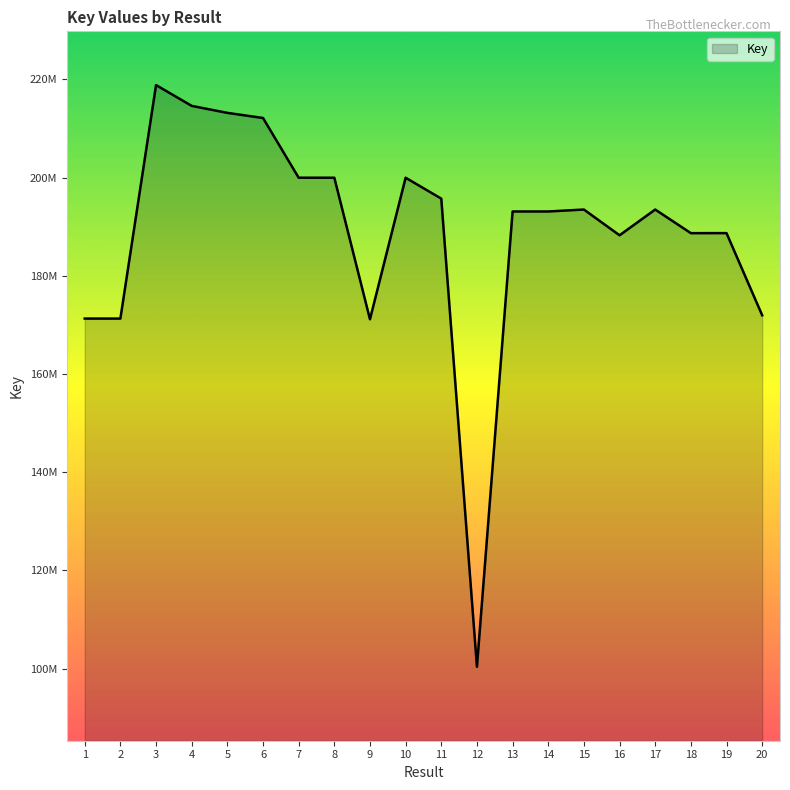

What is the value of the 15th point from the left?

193478830